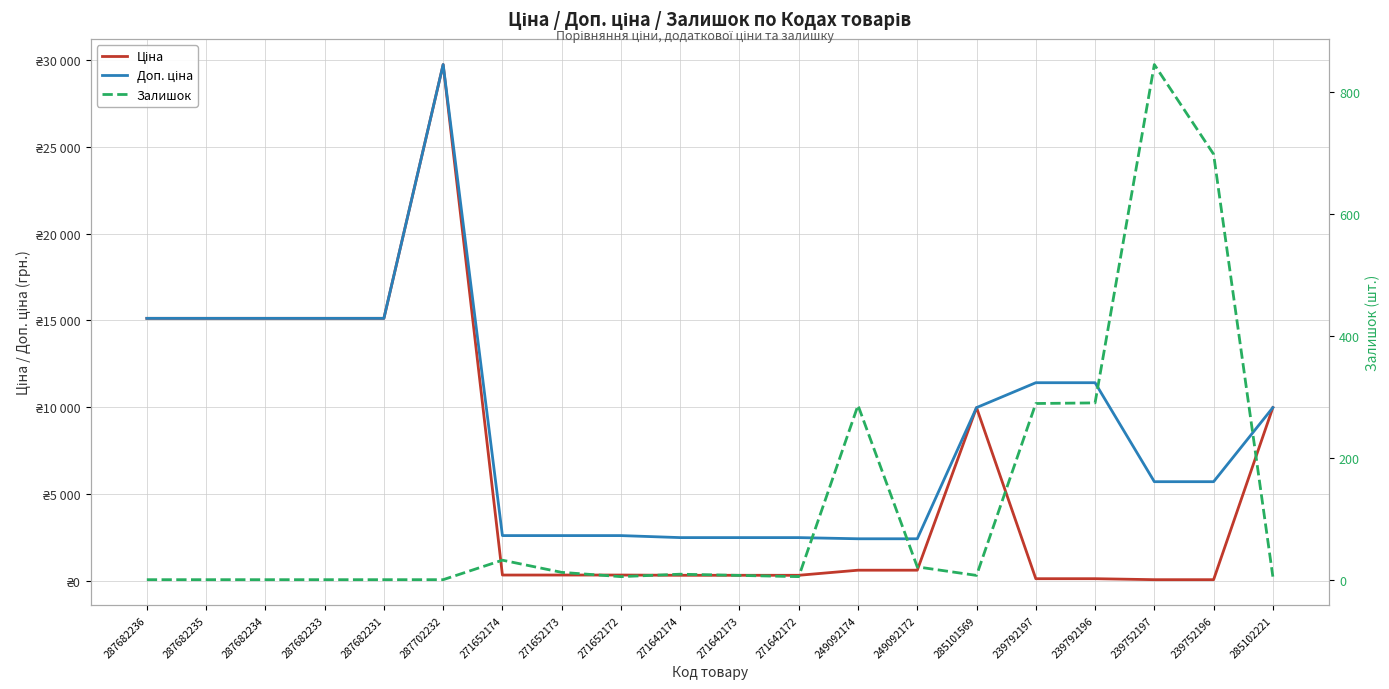

What is the average value of the Доп. ціна series?

8980.0